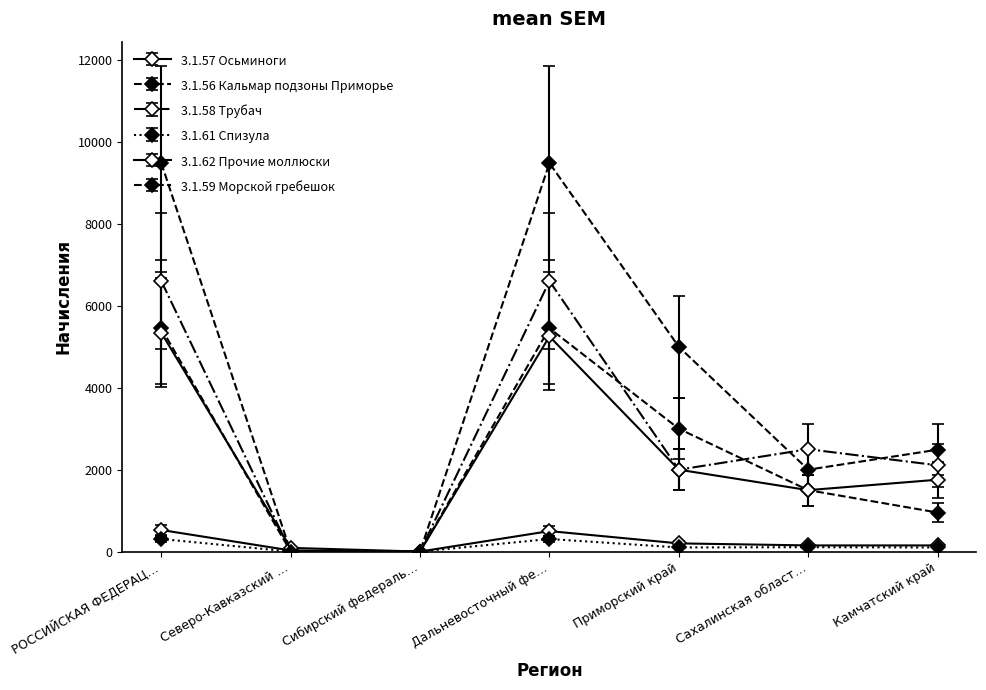

True or false: 3.1.59 Морской гребешок and 3.1.56 Кальмар подзоны Приморье intersect in this chart.

False